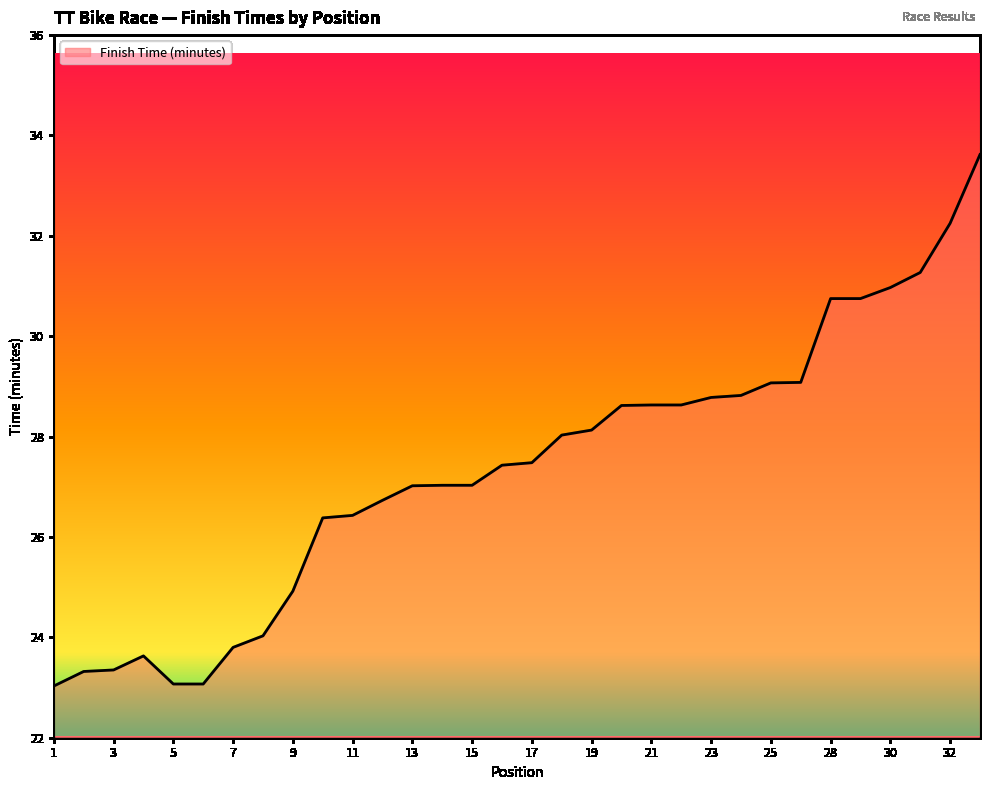

What is the smallest value displayed?

23.0